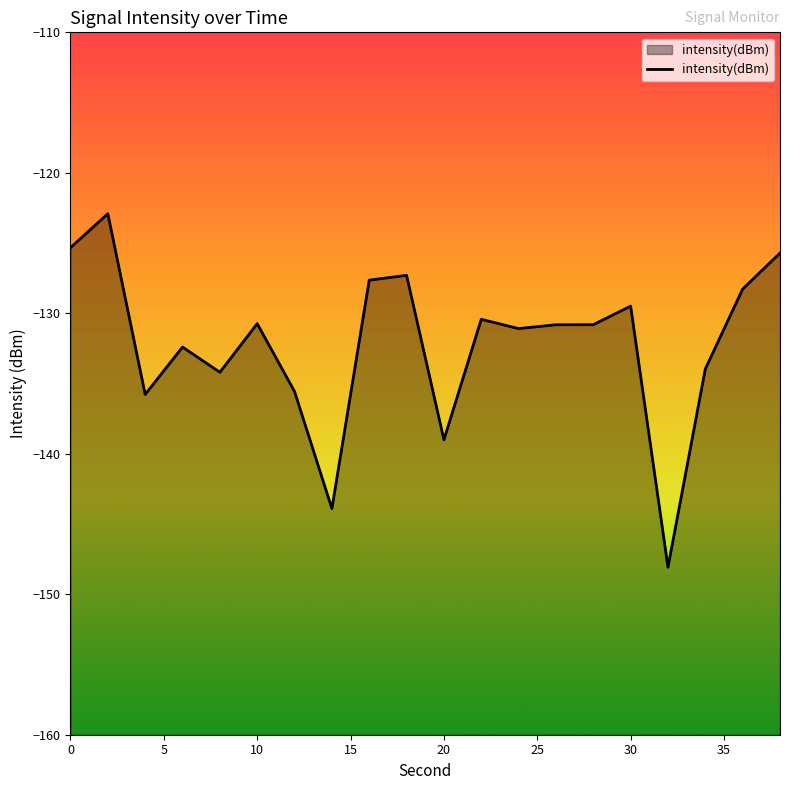

What is the average value?

-132.2